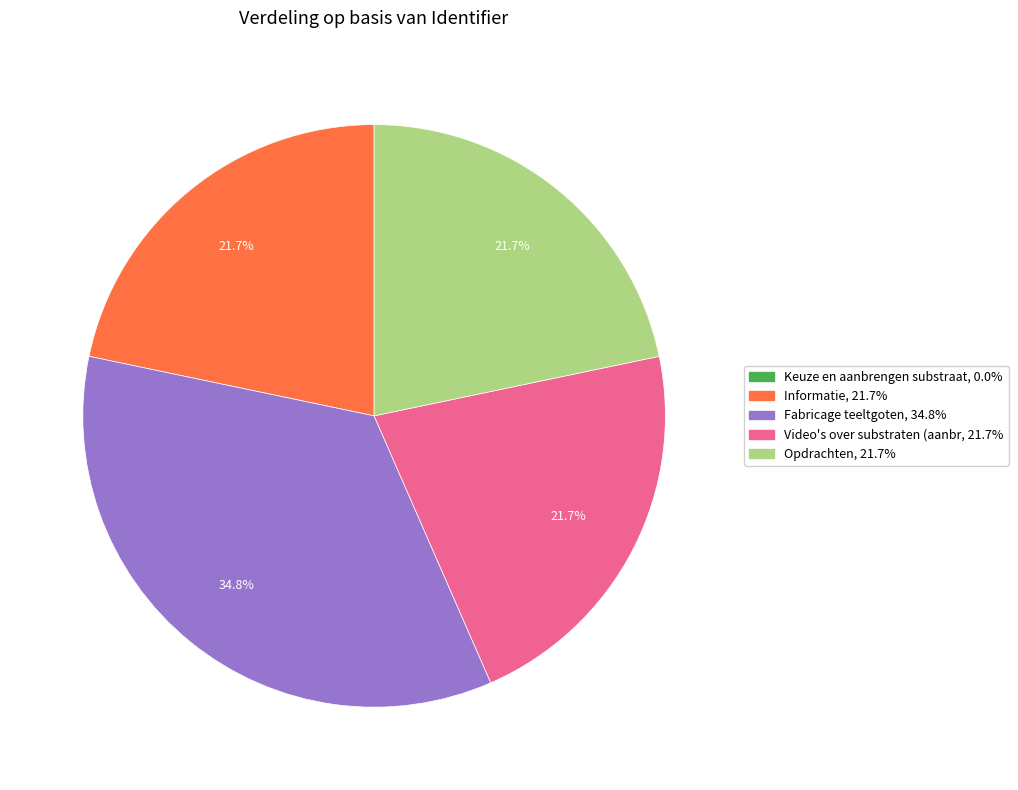

Is there any slice that represents more than half of the pie?

No